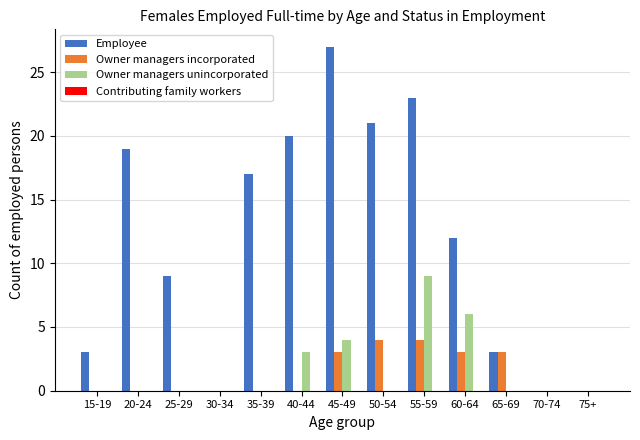

What is the total value across all series at 35-39?

17